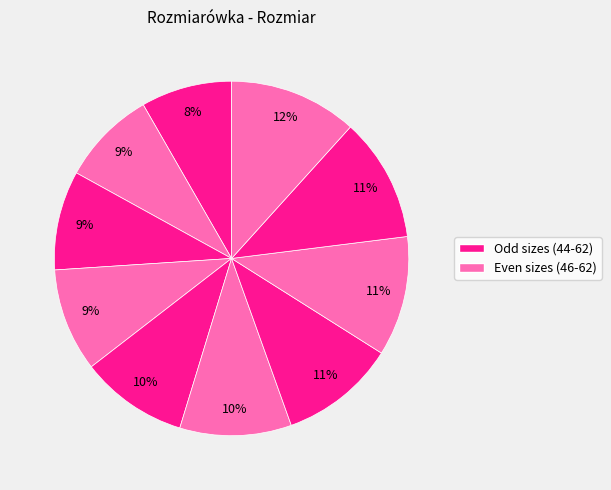

Is there any slice that represents more than half of the pie?

No